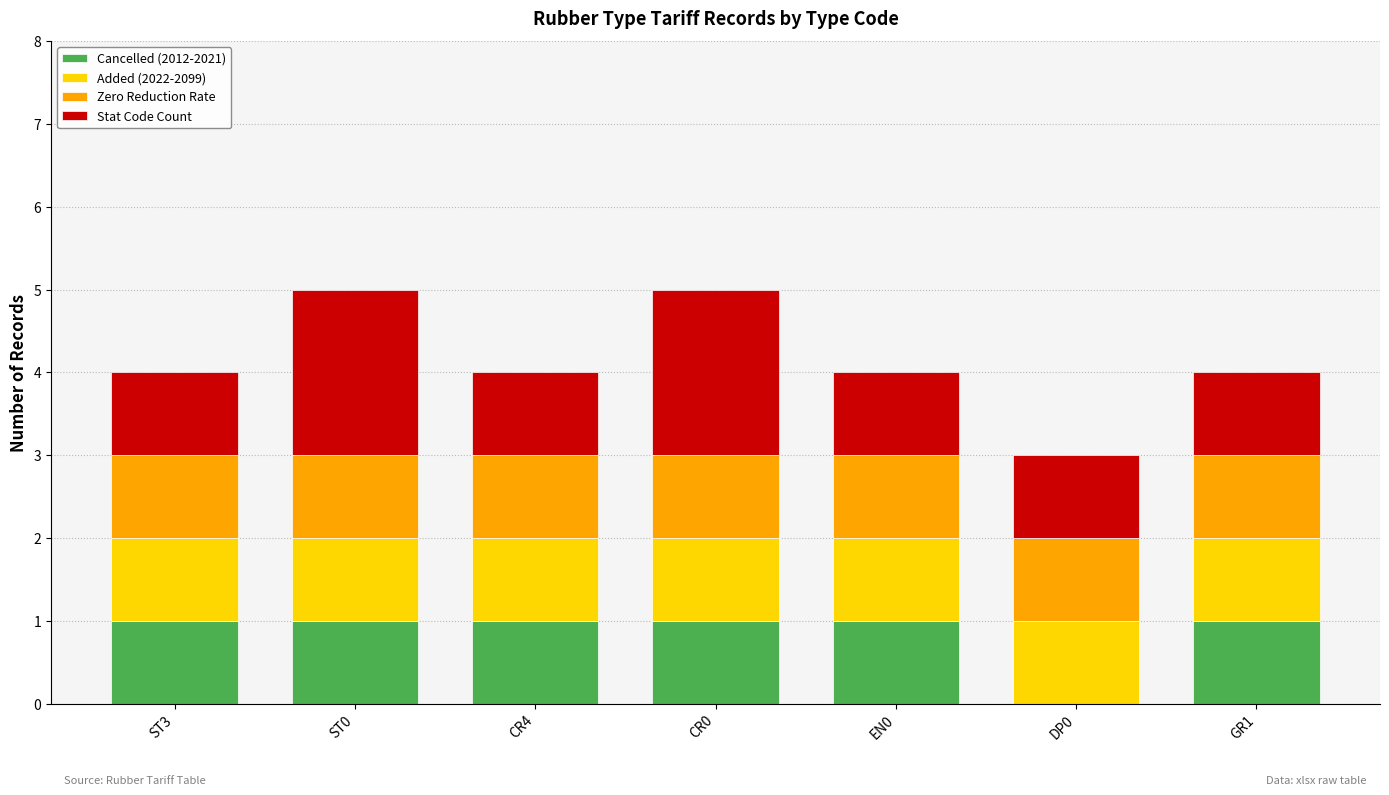

What is the total value across all series at ST3?

4